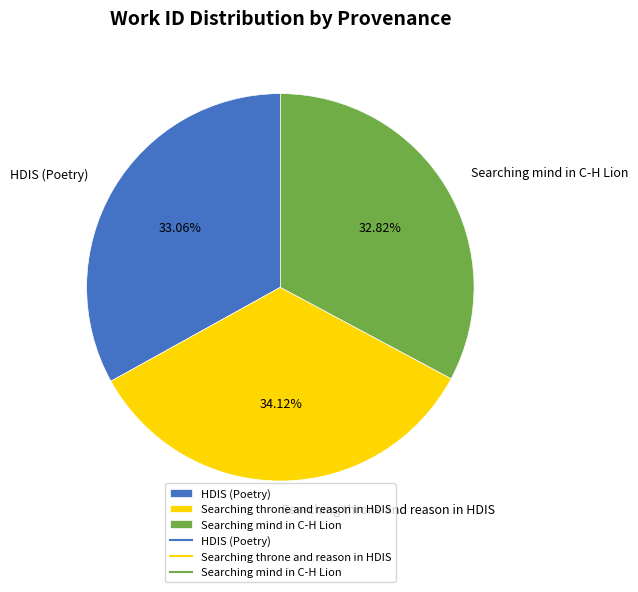

Which category has the biggest portion of the pie?

Searching throne and reason in HDIS